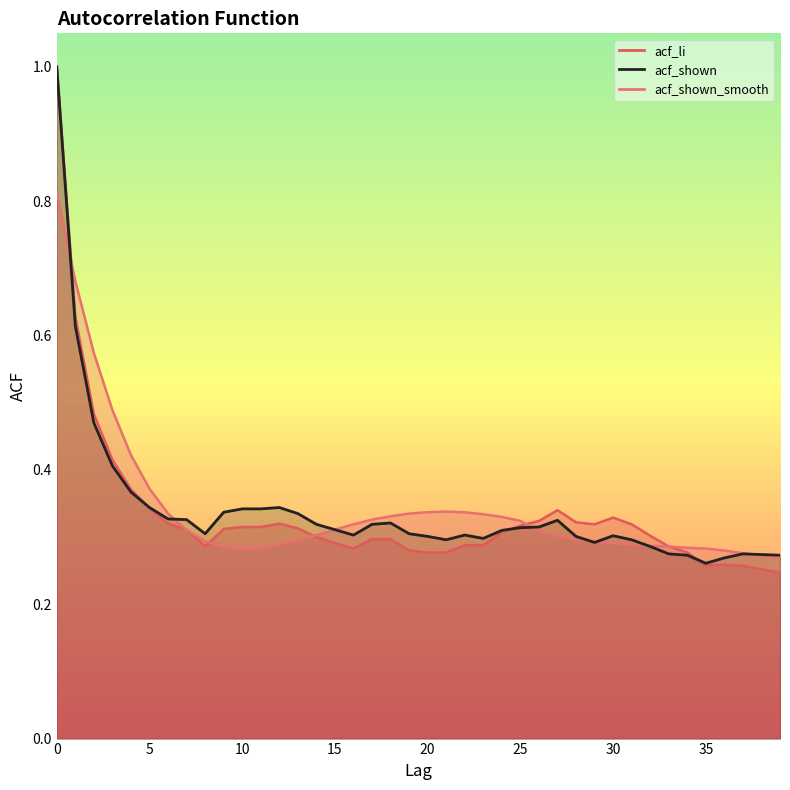

Reading right to left, list all the values displayed in this chart.

acf_li: 39=0.2	38=0.3	37=0.3	36=0.3	35=0.3	34=0.3	33=0.3	32=0.3	31=0.3	30=0.3	29=0.3	28=0.3	27=0.3	26=0.3	25=0.3	24=0.3	23=0.3	22=0.3	21=0.3	20=0.3	19=0.3	18=0.3	17=0.3	16=0.3	15=0.3	14=0.3	13=0.3	12=0.3	11=0.3	10=0.3	9=0.3	8=0.3	7=0.3	6=0.3	5=0.3	4=0.4	3=0.4	2=0.5	1=0.6	0=1.0
acf_shown: 39=0.3	38=0.3	37=0.3	36=0.3	35=0.3	34=0.3	33=0.3	32=0.3	31=0.3	30=0.3	29=0.3	28=0.3	27=0.3	26=0.3	25=0.3	24=0.3	23=0.3	22=0.3	21=0.3	20=0.3	19=0.3	18=0.3	17=0.3	16=0.3	15=0.3	14=0.3	13=0.3	12=0.3	11=0.3	10=0.3	9=0.3	8=0.3	7=0.3	6=0.3	5=0.3	4=0.4	3=0.4	2=0.5	1=0.6	0=1.0
acf_shown_smooth: 39=0.3	38=0.3	37=0.3	36=0.3	35=0.3	34=0.3	33=0.3	32=0.3	31=0.3	30=0.3	29=0.3	28=0.3	27=0.3	26=0.3	25=0.3	24=0.3	23=0.3	22=0.3	21=0.3	20=0.3	19=0.3	18=0.3	17=0.3	16=0.3	15=0.3	14=0.3	13=0.3	12=0.3	11=0.3	10=0.3	9=0.3	8=0.3	7=0.3	6=0.3	5=0.4	4=0.4	3=0.5	2=0.6	1=0.7	0=0.8